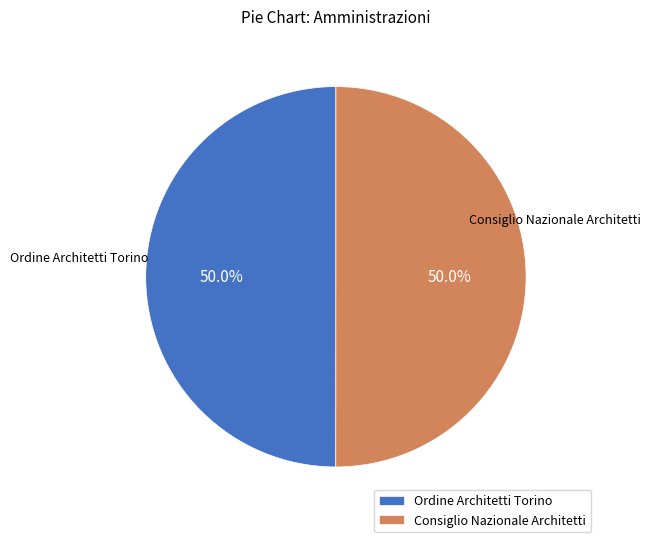

Is the sum of Consiglio Nazionale Architetti and Ordine Architetti Torino greater than half?

Yes